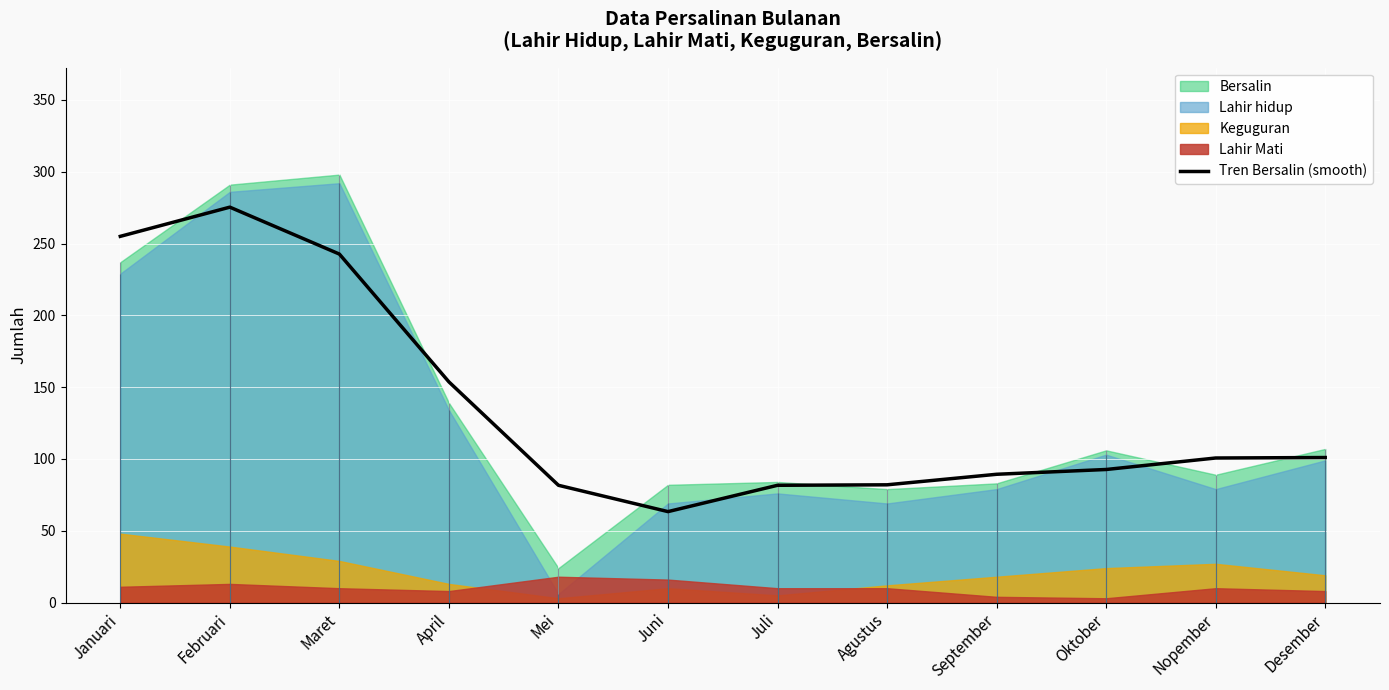

How many interior local peaks (higher than both neighbors) does the data have?

1